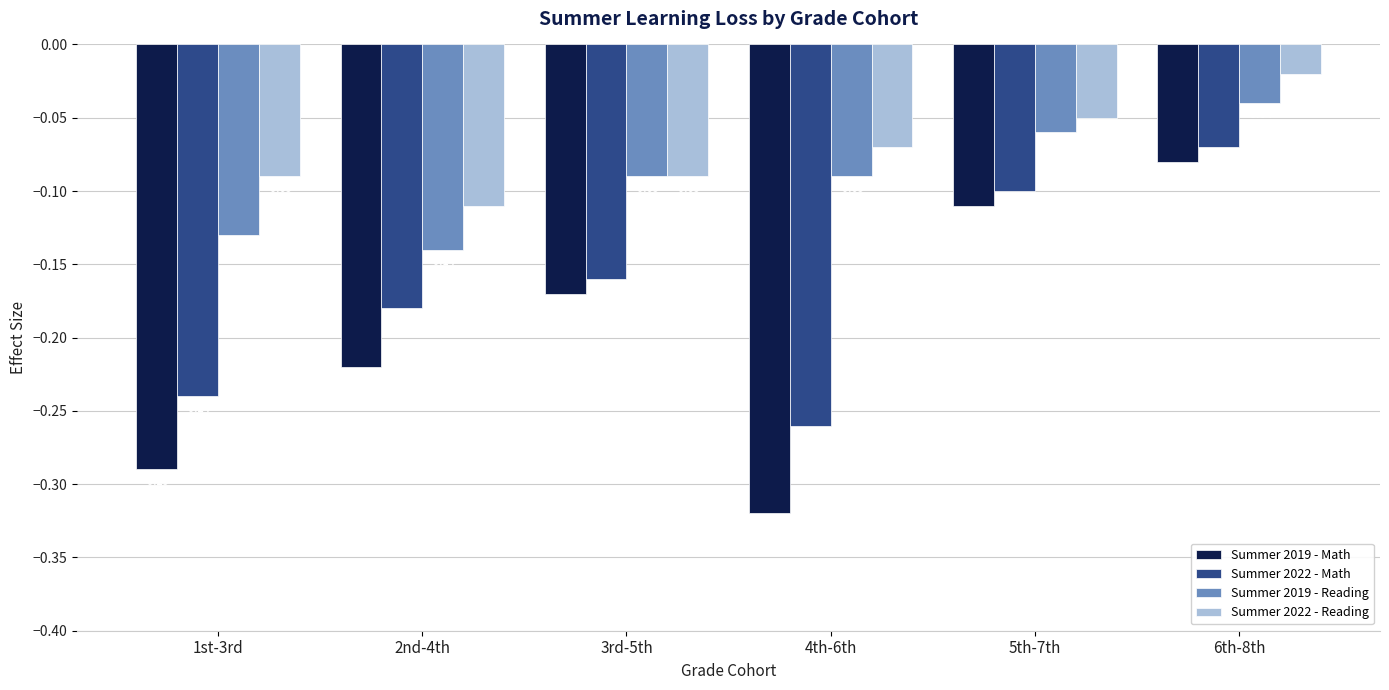

What is the difference between the Summer 2019 - Math values at 4th-6th and 5th-7th?

0.2